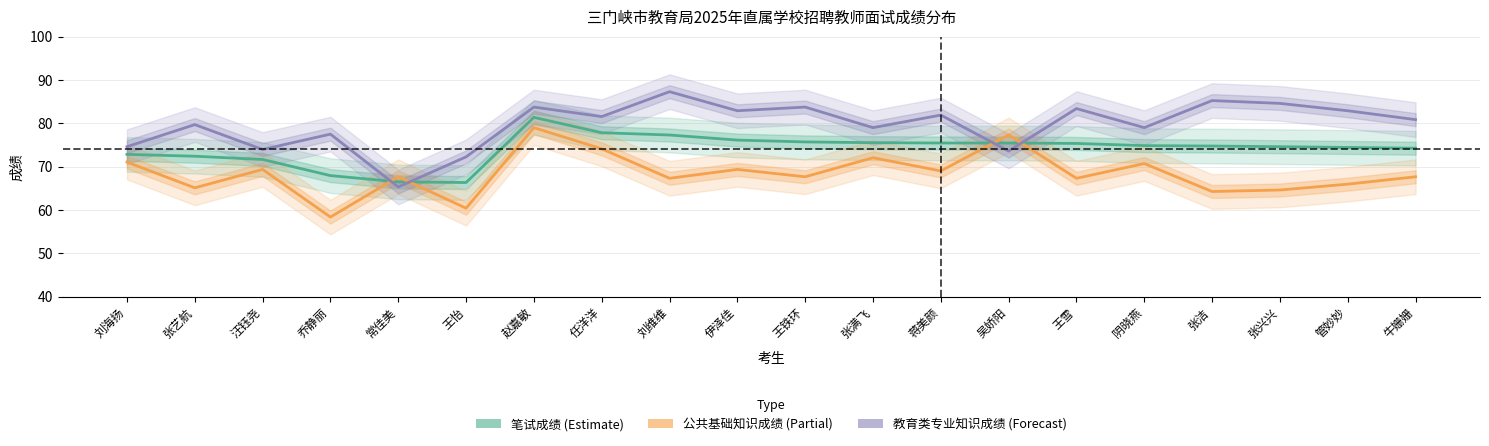

Read the 笔试成绩 value at 任洋洋.

77.8